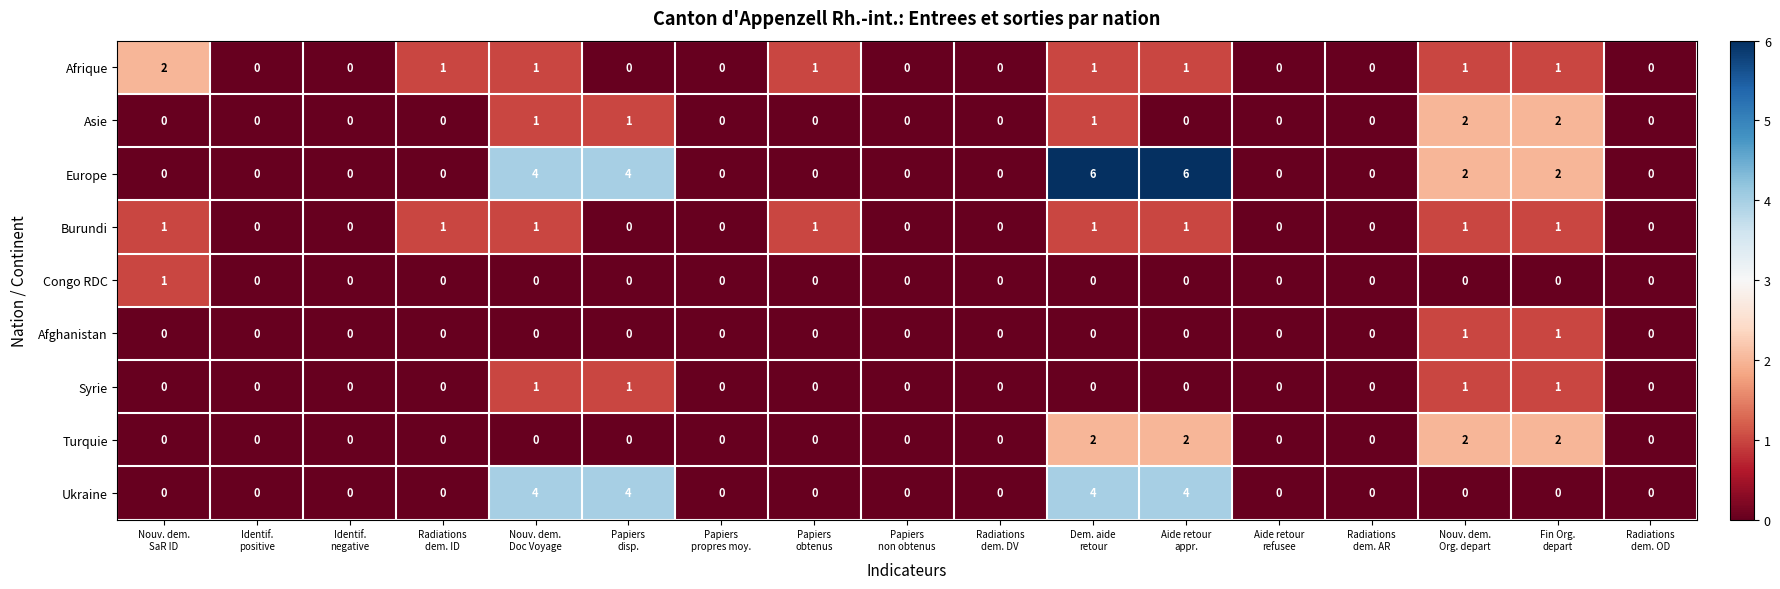

Which series has the largest total across all categories?

Europe